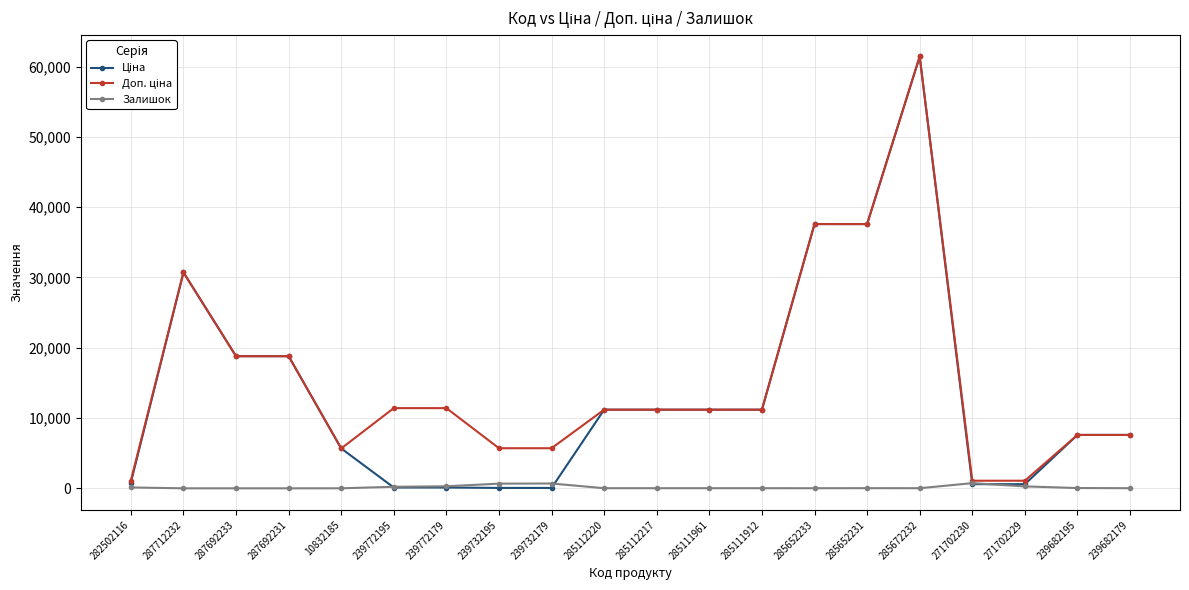

Which category has the highest value across all series?

285672232